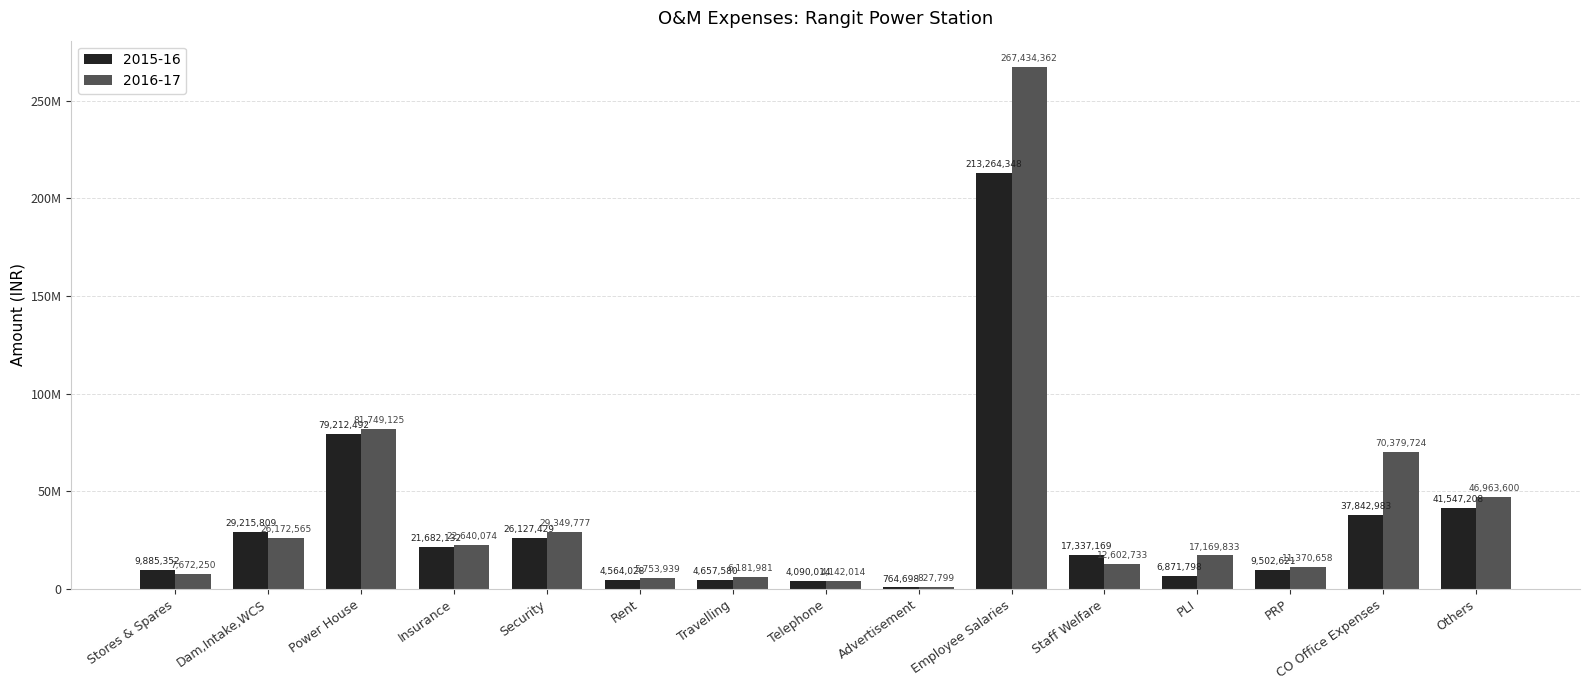

Which series has the largest range (max minus min)?

2016-17